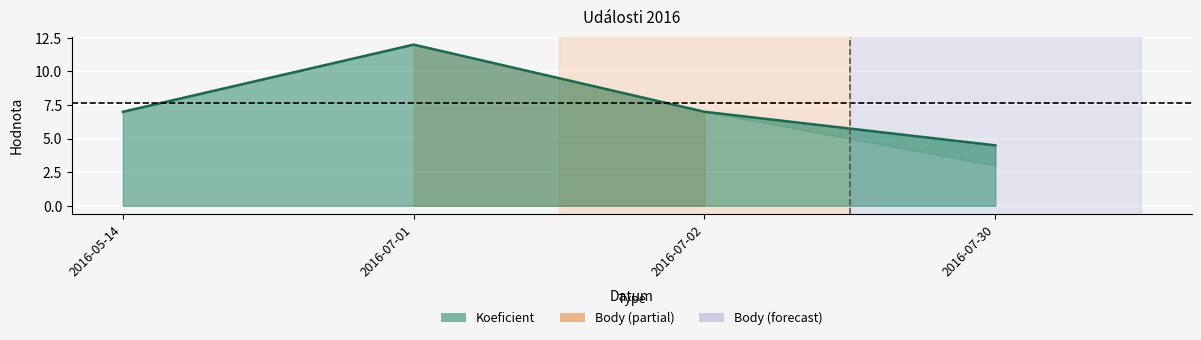

Is it true that the value at 2016-07-01 is 5.9?

False